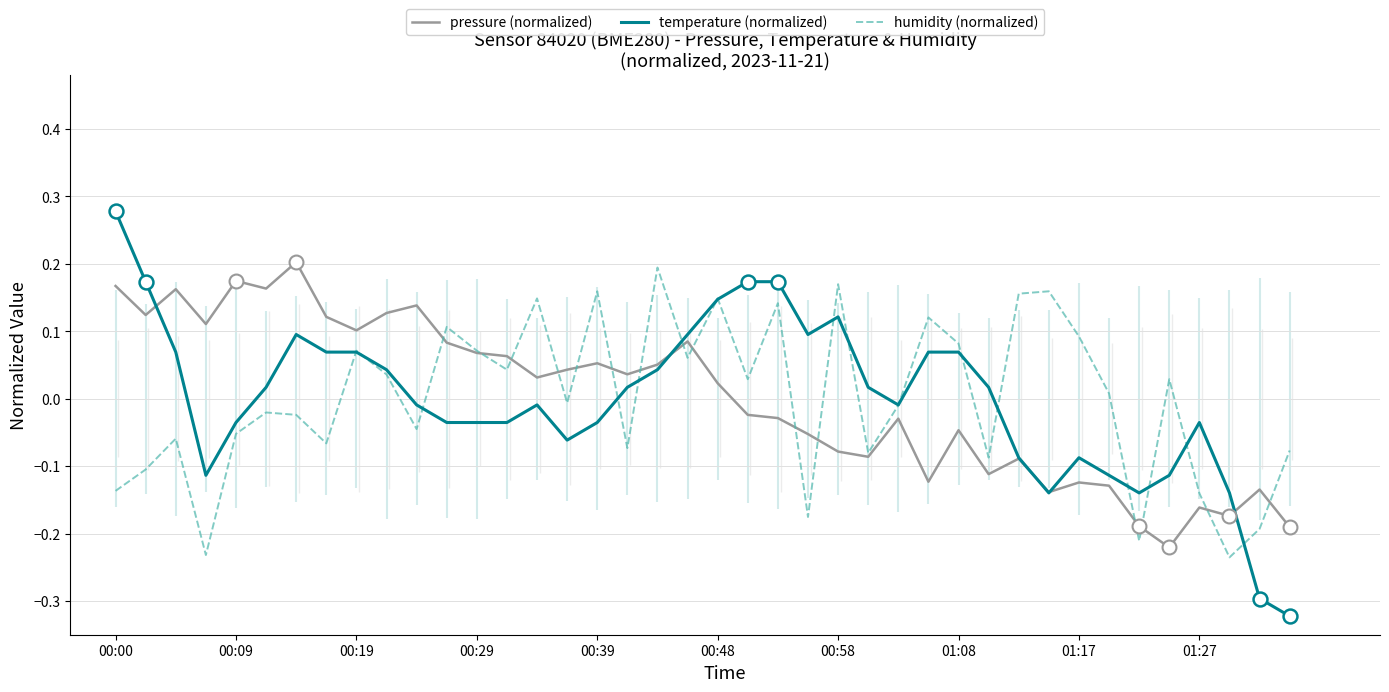

How many times do temperature (normalized) and humidity (normalized) cross each other?

17